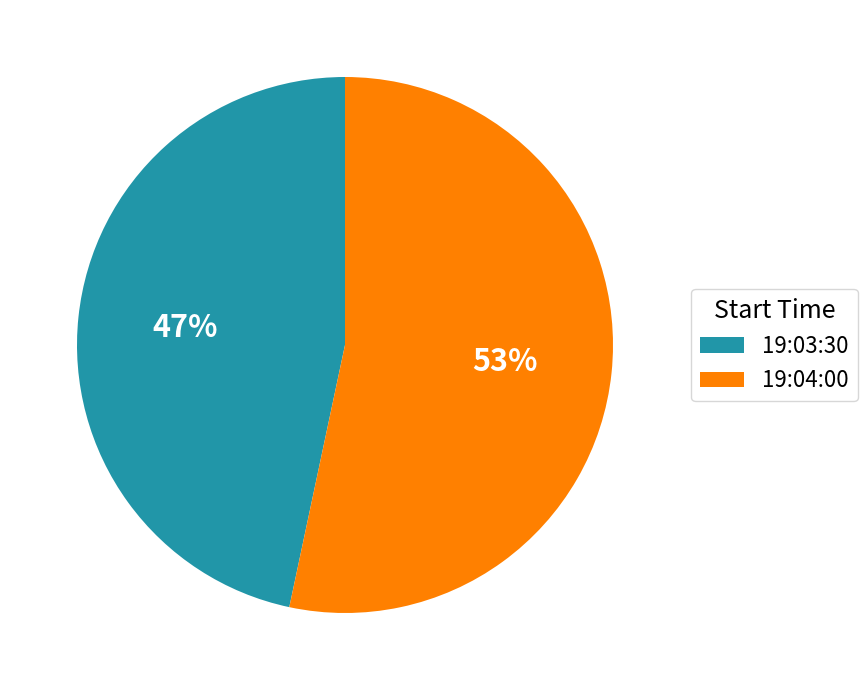

Which category has the smallest portion of the pie?

19:03:30